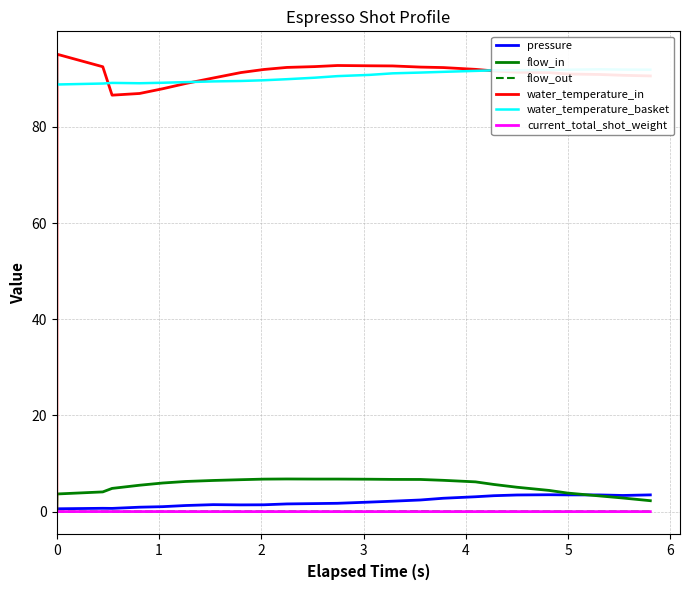

Which series has the largest range (max minus min)?

water_temperature_in